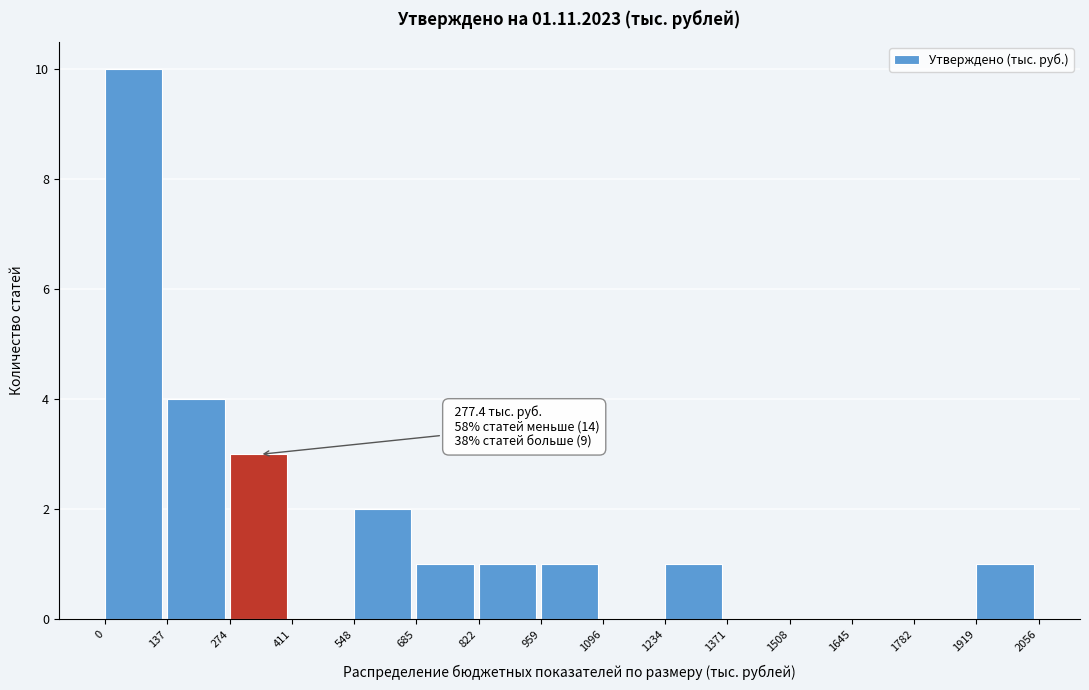

Over which range of the x-axis is the bar tallest?

0 to 137